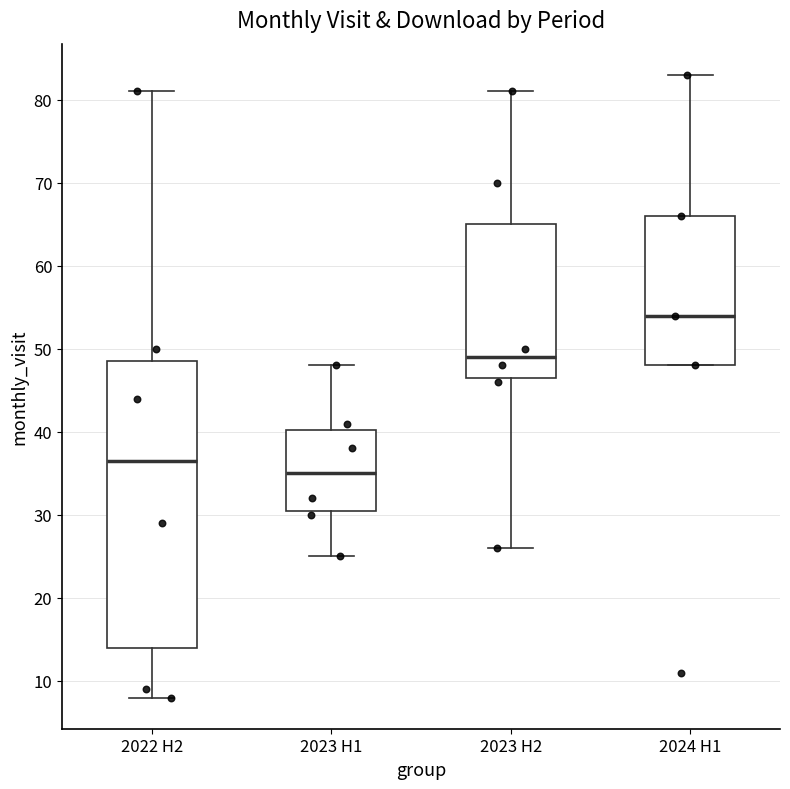

Which box's median line is the lowest?

2023 H1